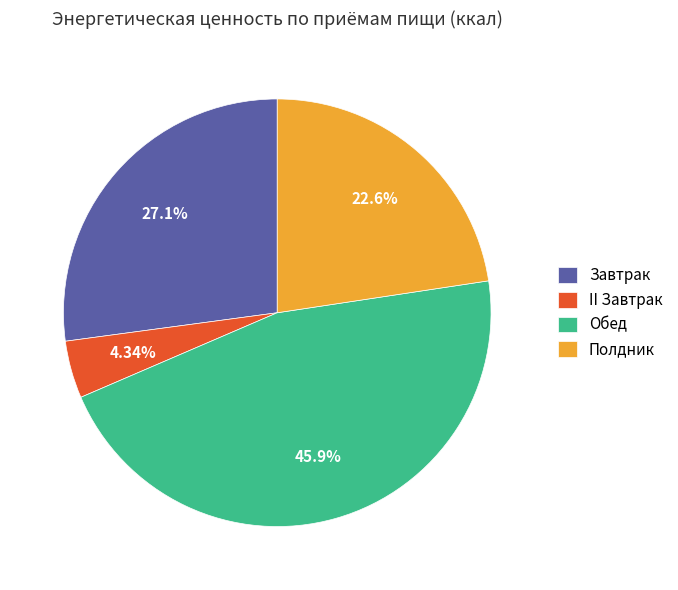

Does any single category account for the majority?

No